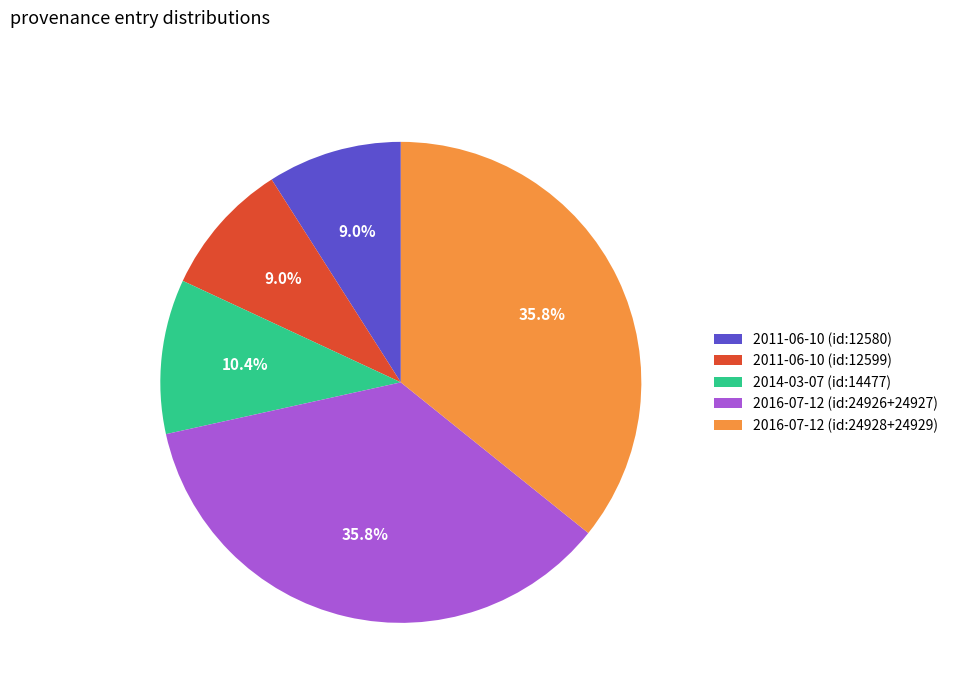

Between 2016-07-12 (id:24926+24927) and 2011-06-10 (id:12599), which is larger?

2016-07-12 (id:24926+24927)